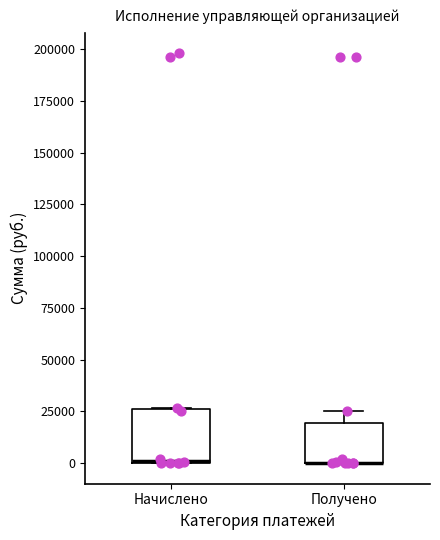

Which box is the tallest, from its lower edge to its upper edge?

Начислено